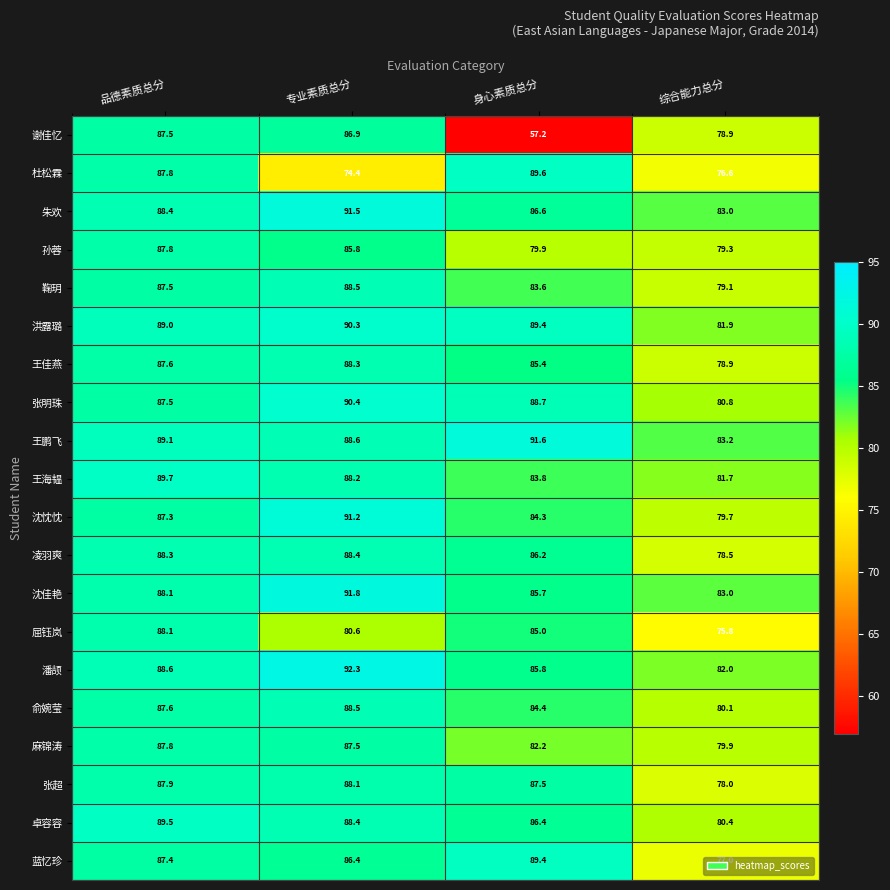

Is the value of 洪露璐 at 身心素质总分 greater than the value of 俞婉莹 at 身心素质总分?

Yes